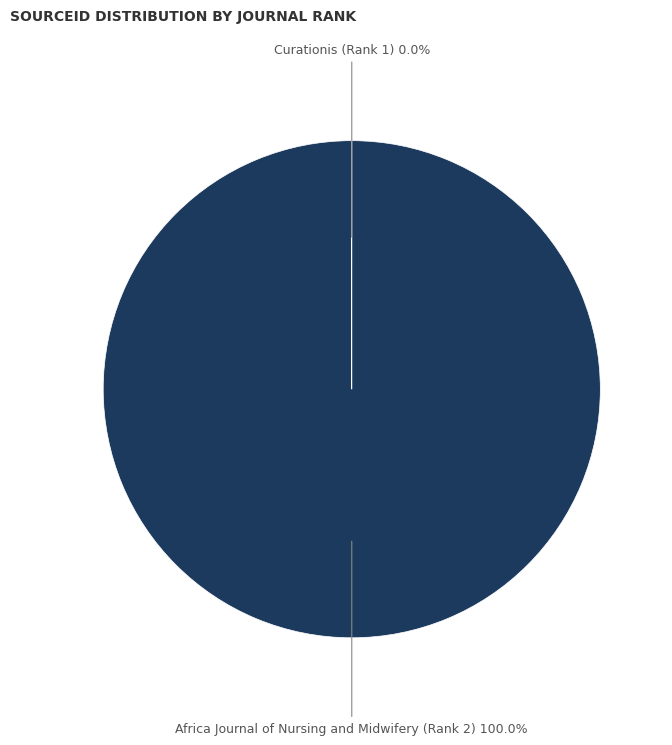

Is there a majority slice in this chart?

Yes